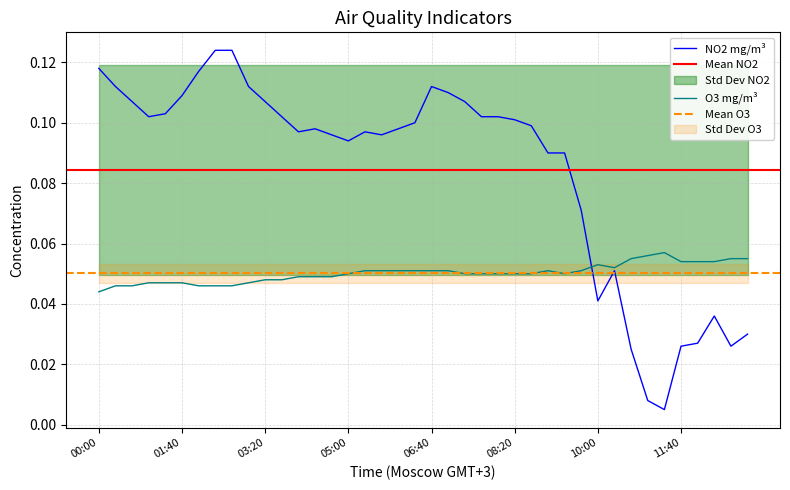

Is this an area chart (filled region under the line)?

No